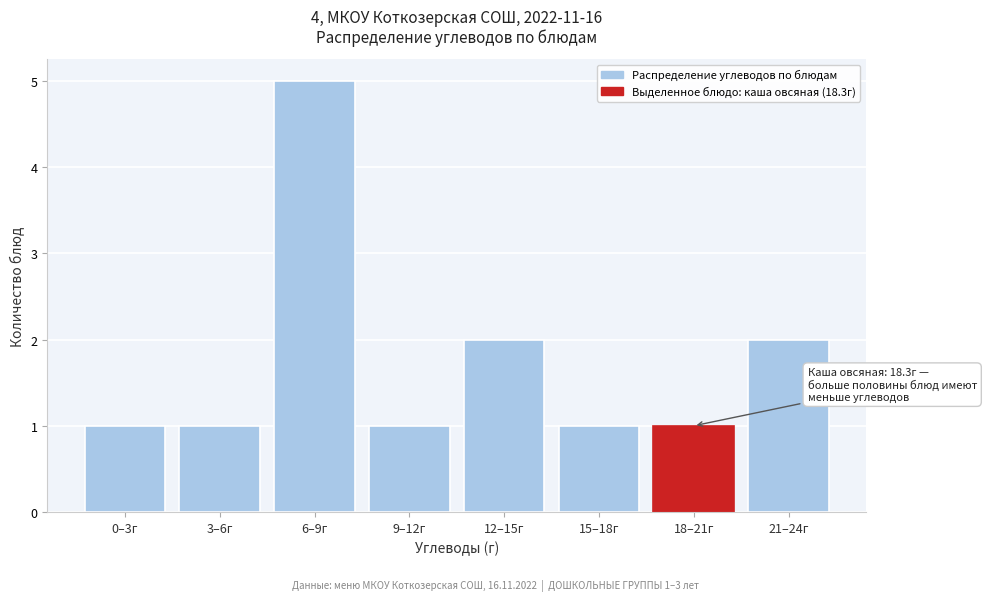

Reading left to right, extract all data points from this chart.

1	1	5	1	2	1	1	2